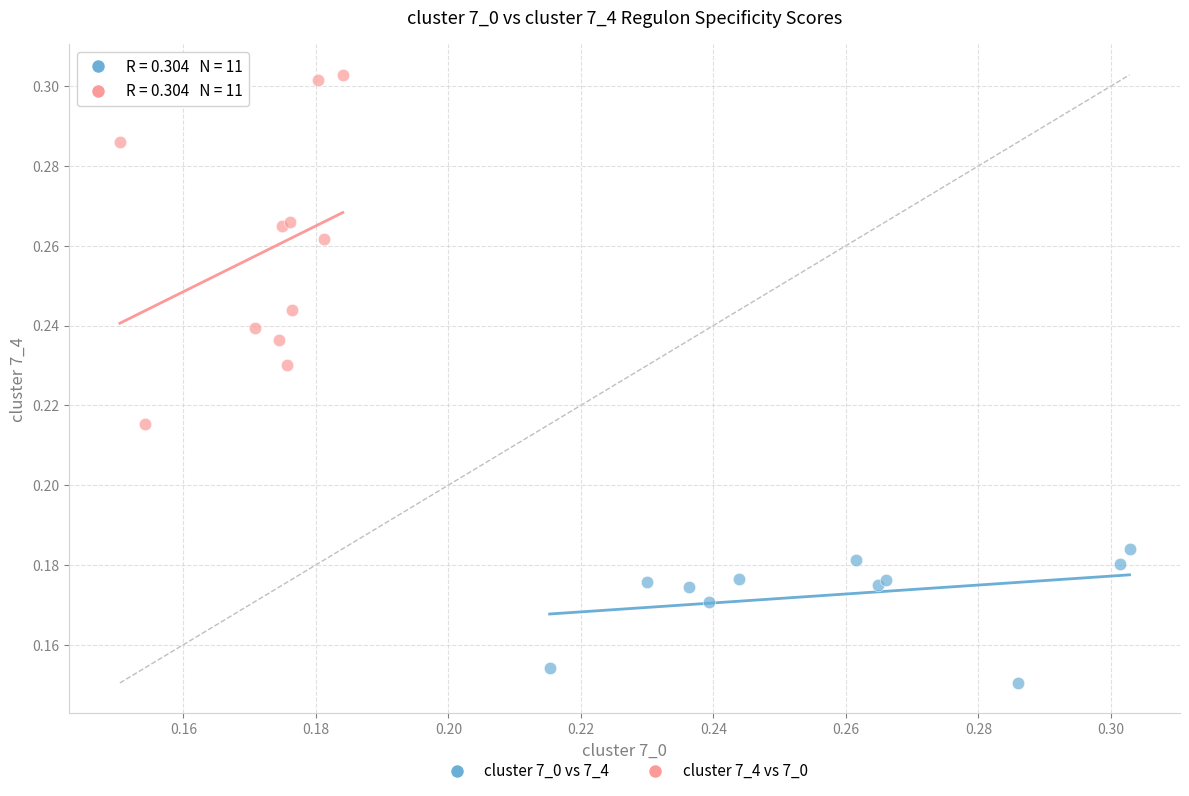

Which series reaches the maximum Y coordinate?

cluster 7_4 vs 7_0